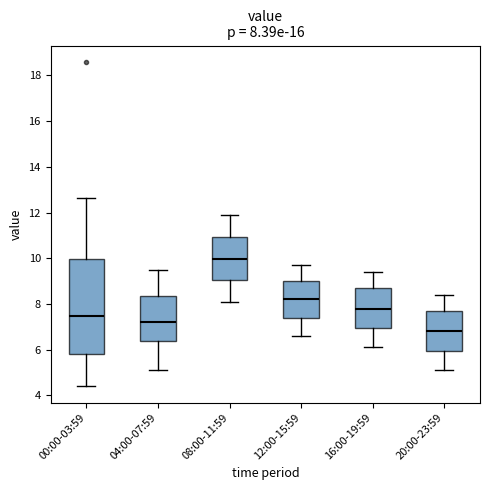

Comparing the boxes themselves (not the whiskers), which one is the tallest?

00:00-03:59